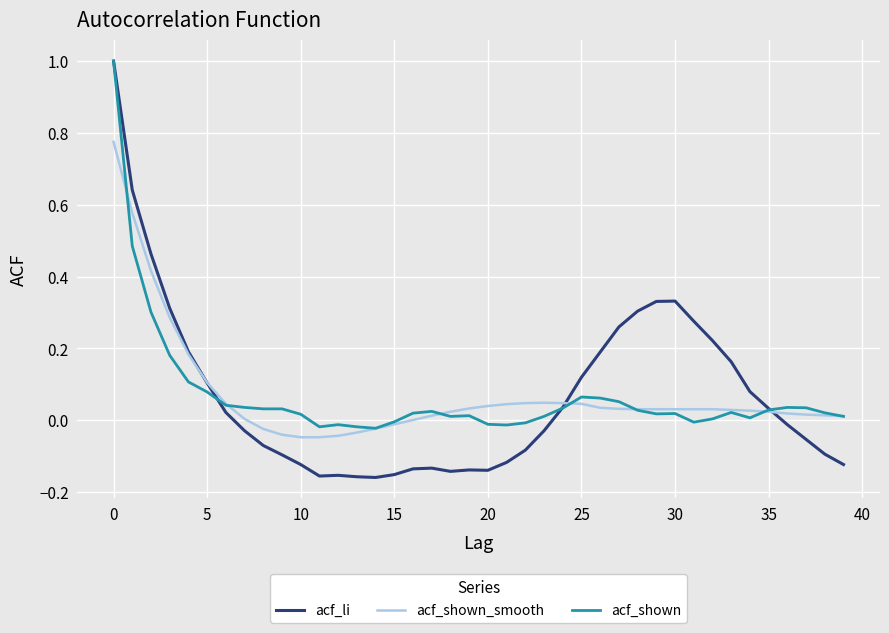

Which series has the largest range (max minus min)?

acf_li